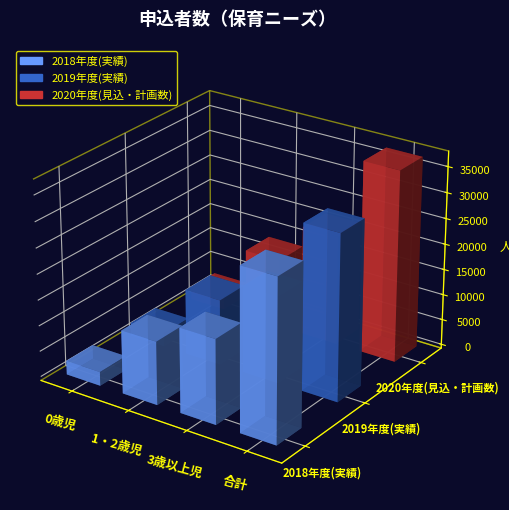

True or false: 2020年度(見込・計画数) has a value of 21297 at 3歳以上児.

True